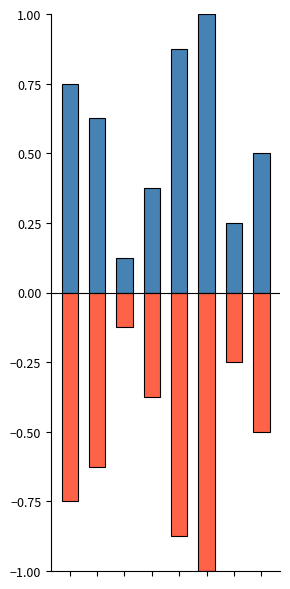

Rank the categories by Позитивна частина value from highest to lowest.

5, 4, 0, 1, 7, 3, 6, 2